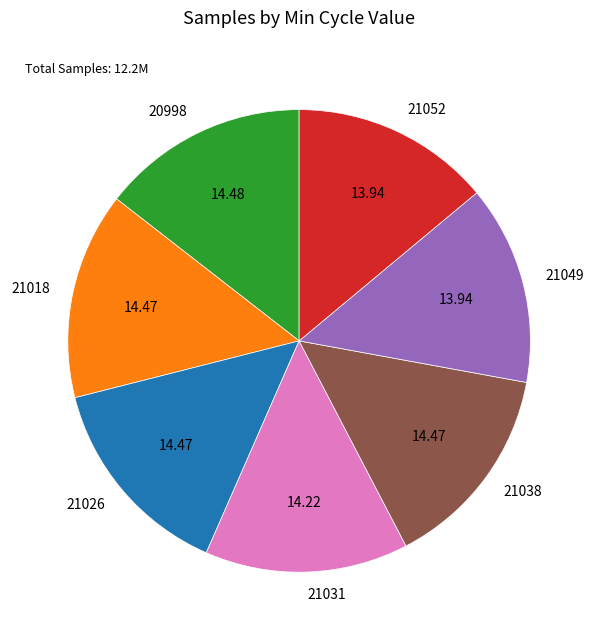

Do 21038 and 21052 together represent more than half of the pie?

No